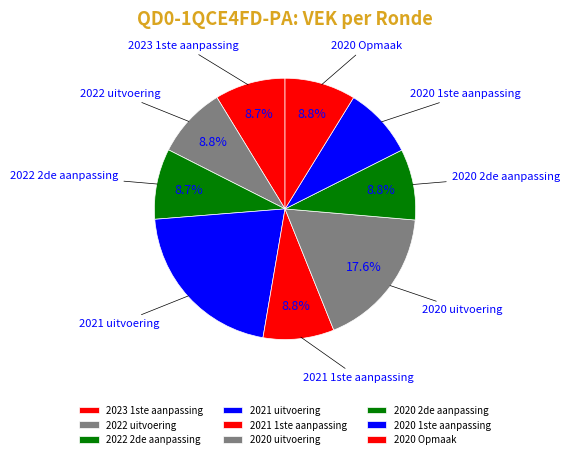

To the nearest percent, what percentage of the pie is 2022 uitvoering?

9%